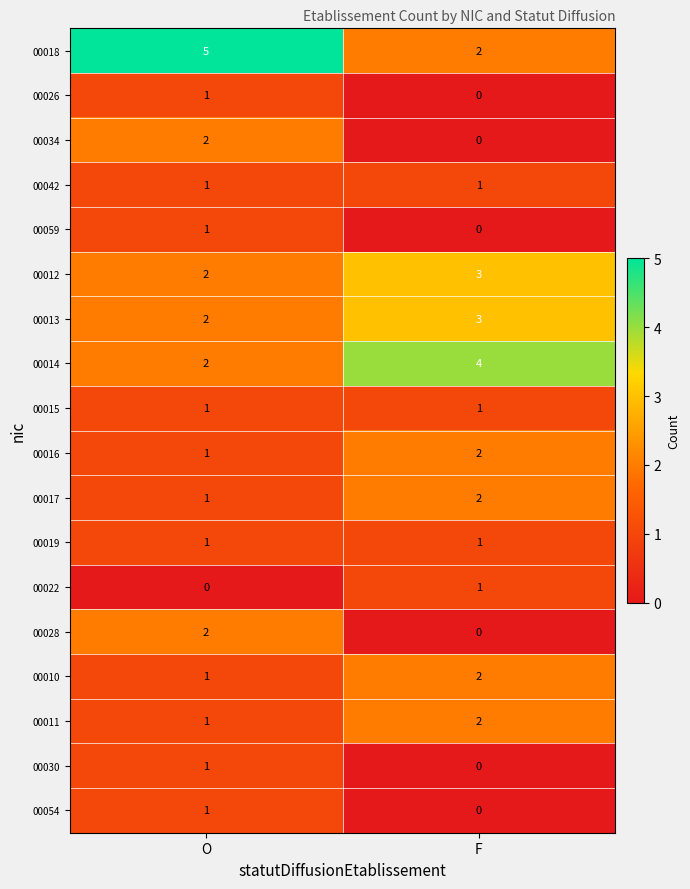

What is the difference between the highest and lowest values at F?

4